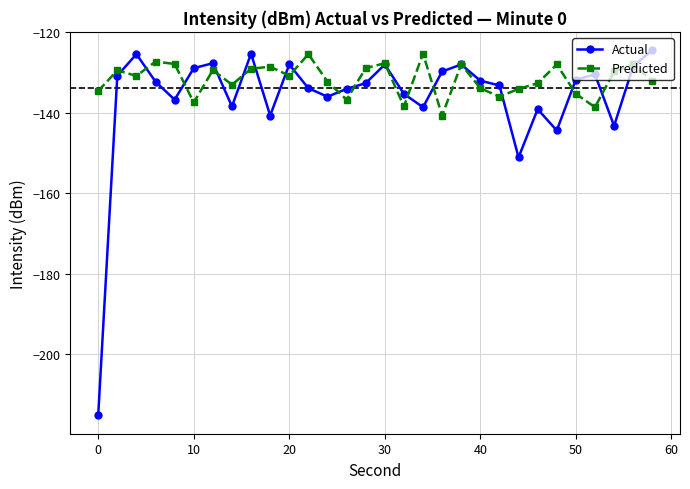

Rank the series by their average value, from lowest to highest.

Actual, Predicted